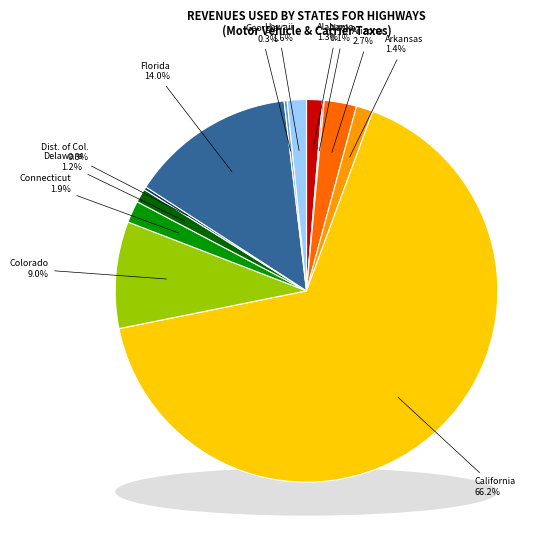

The Georgia slice represents 14% of the pie. True or false?

False